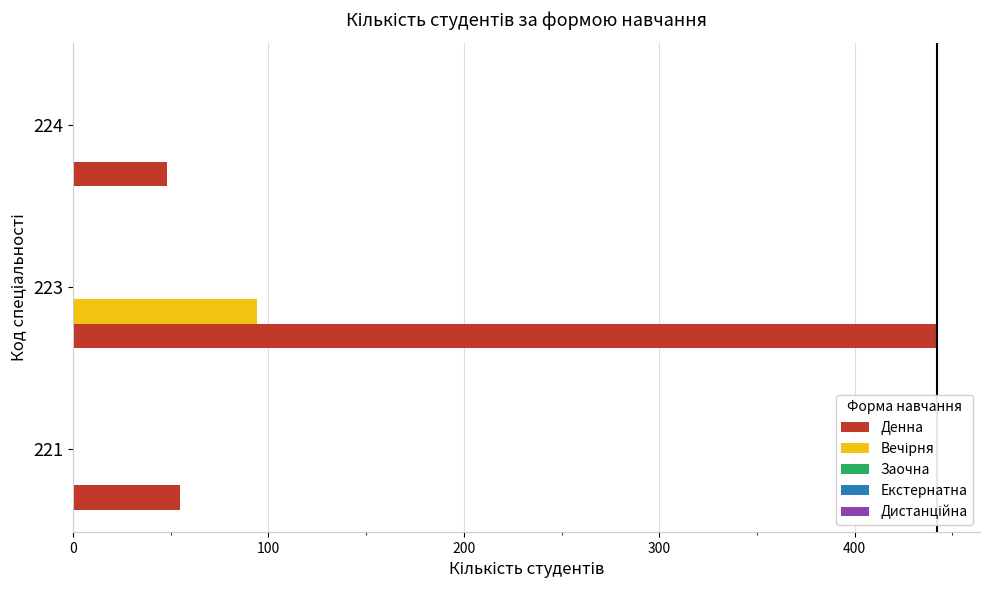

Between 221 and 223, which series saw the biggest shift?

Денна